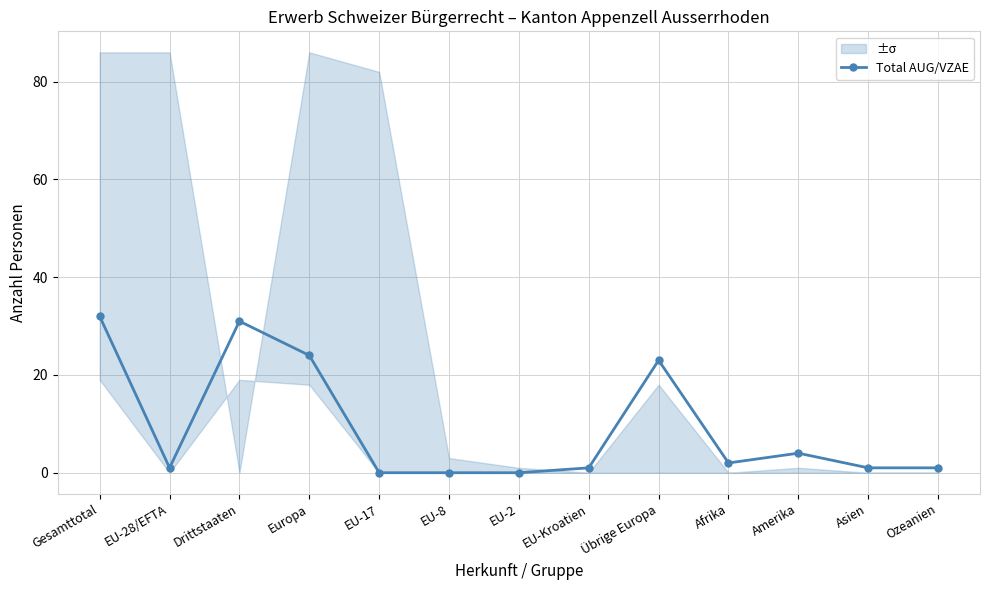

What is the sum of the values at EU-8 and Gesamttotal?

32